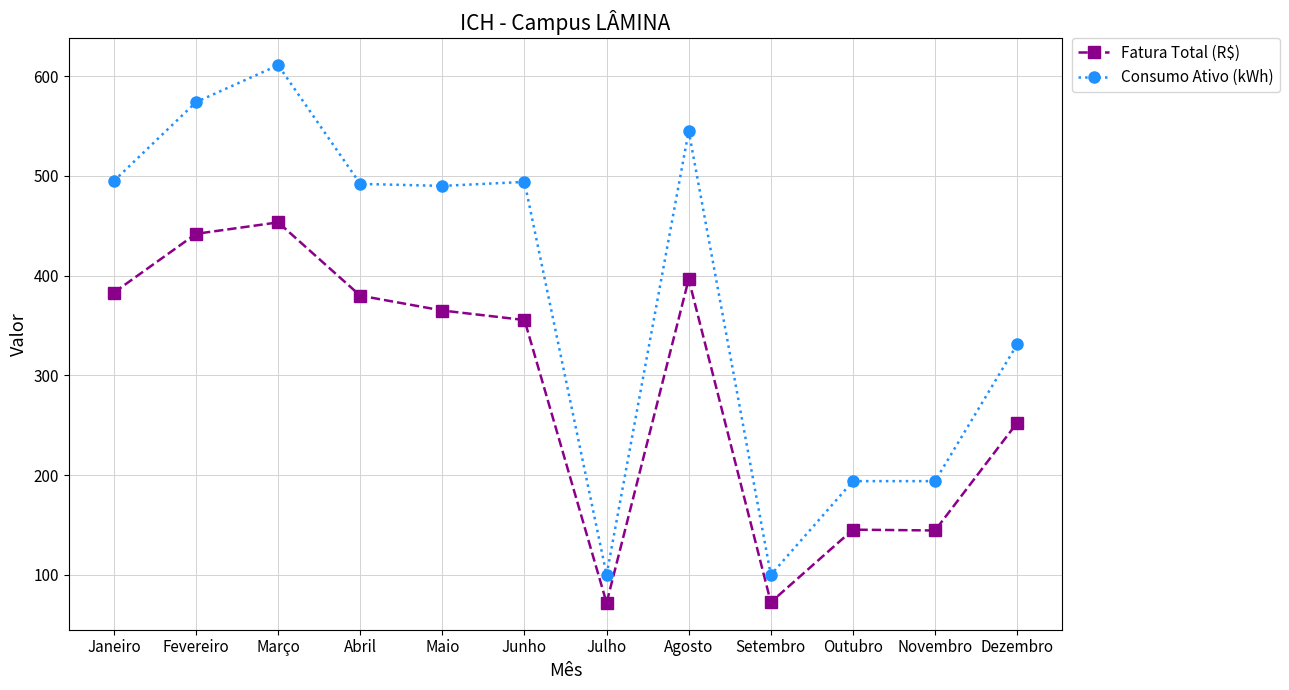

Which series has the widest spread of values?

Consumo Ativo (kWh)